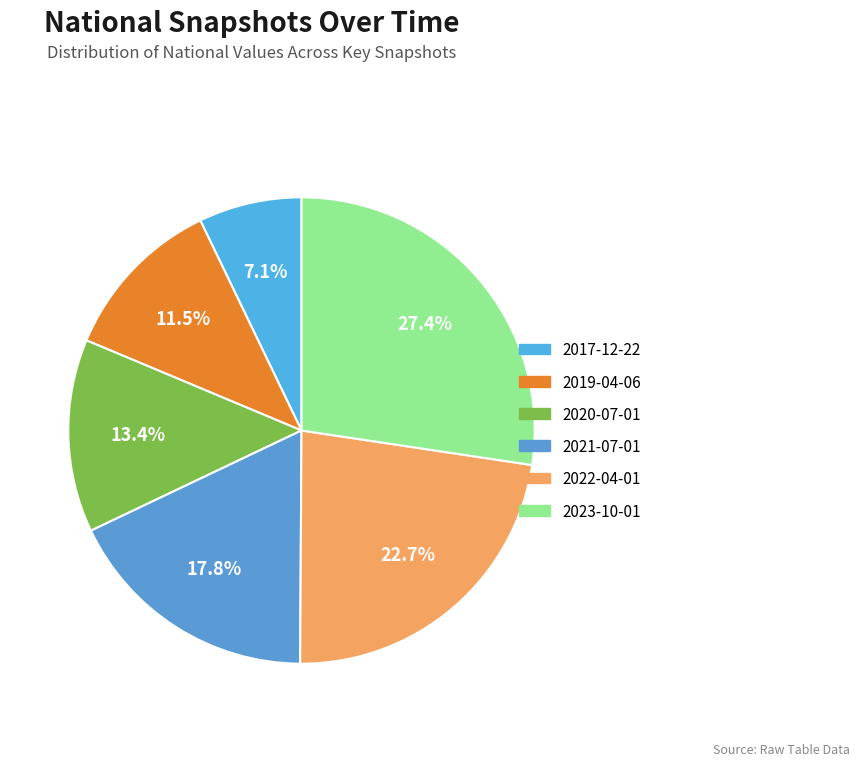

What percentage do 2022-04-01 and 2020-07-01 together represent?

36.1%